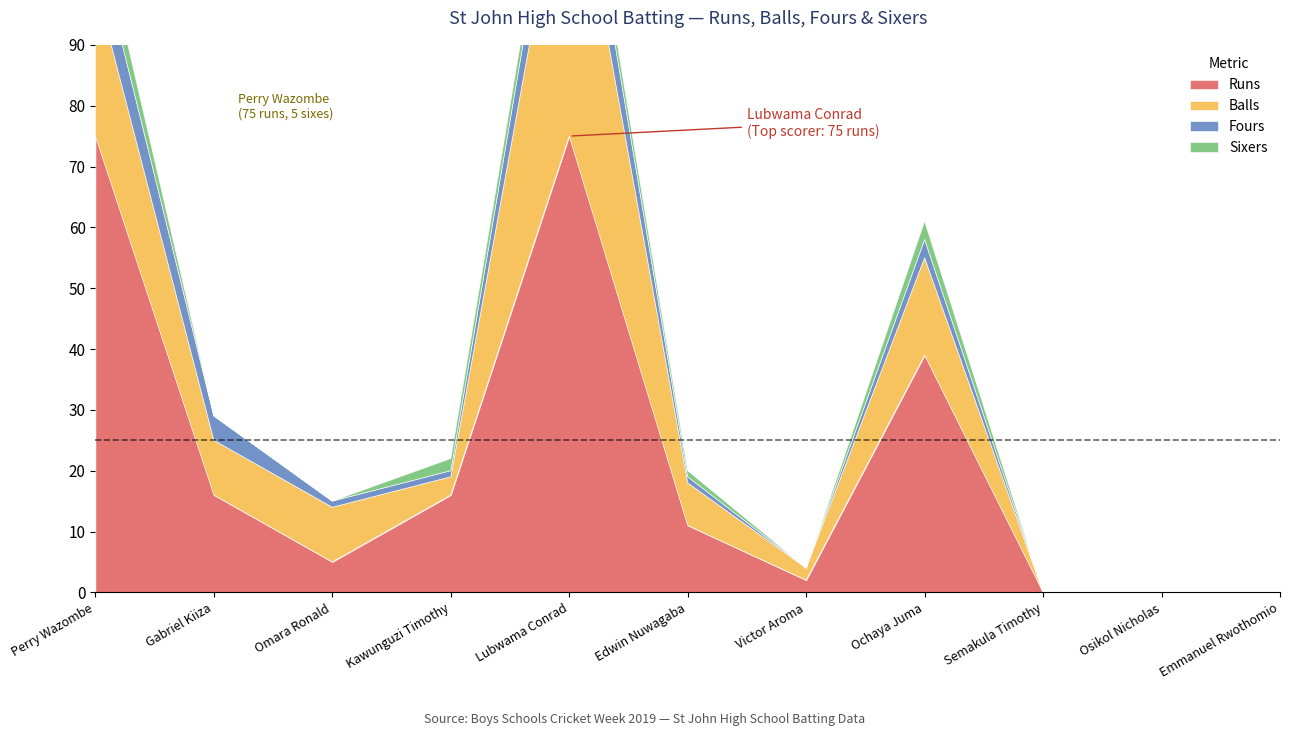

True or false: Balls and Fours cross at least once.

False